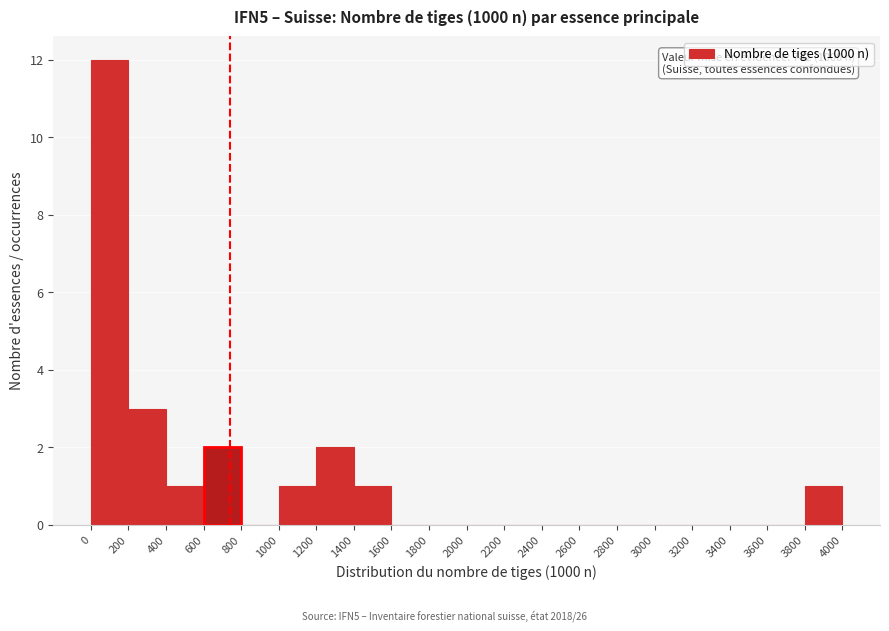

Over which range of the x-axis is the bar tallest?

0 to 200